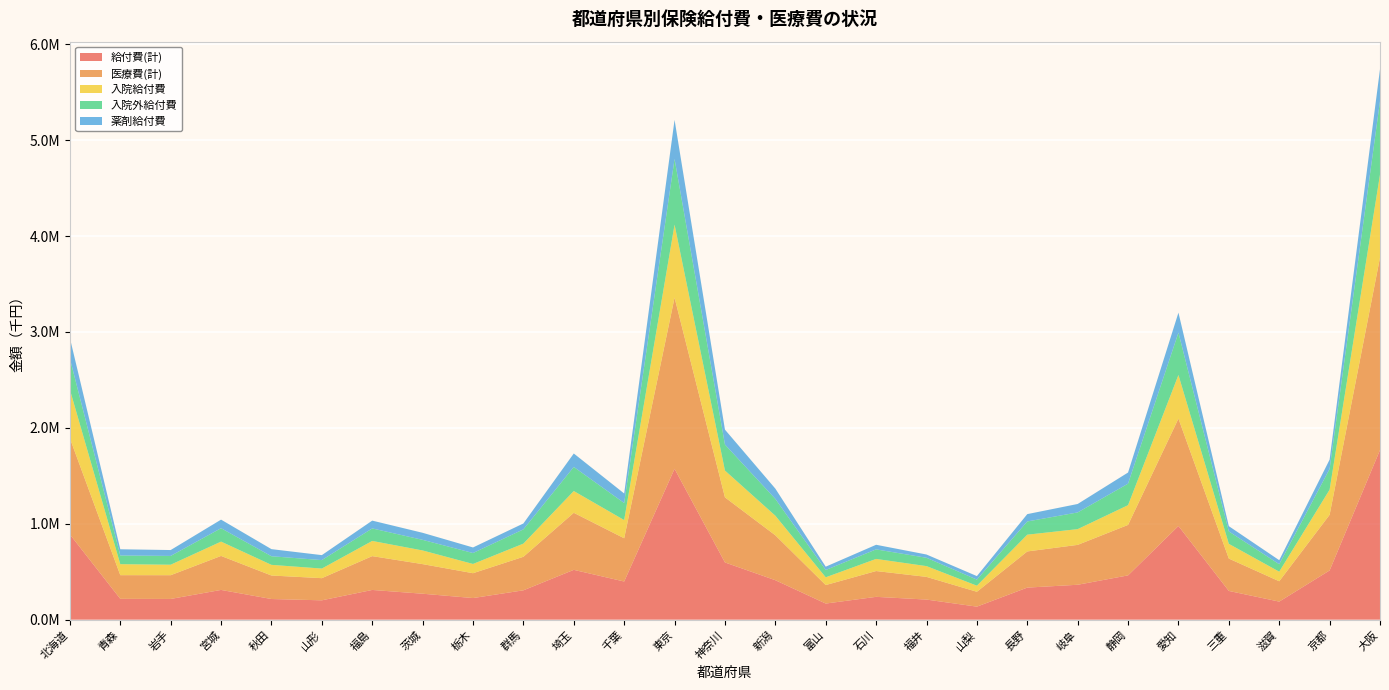

Reading left to right, transcribe all the data shown in this chart.

給付費(計): 888867.7	217505.4	216317.0	310432.4	215628.0	202025.8	310183.6	270848.5	225641.4	306292.3	519649.2	398207.3	1573056.6	596787.5	411699.3	168351.0	238261.8	209811.3	136086.7	334552.0	364202.9	461988.2	976940.3	299818.7	188522.8	513473.5	1768817.8
医療費(計): 1002345.2	246756.0	247572.2	354374.2	245002.0	231008.7	352545.7	308576.4	259021.6	349563.1	594779.1	450721.2	1784583.6	678587.5	468239.7	192790.7	268988.3	236585.9	154984.3	377073.1	415801.1	526236.8	1119575.2	337483.1	212155.7	580020.7	2005726.4
入院給付費: 506865.6	114526.1	109246.8	149287.7	111116.1	100053.3	158353.7	142425.1	96375.8	137272.1	227007.0	189886.8	760625.8	279479.0	204255.4	80784.6	126328.8	112172.5	63350.4	174721.5	164207.2	205808.7	454589.4	153440.5	99881.3	261922.8	865368.4
入院外給付費: 323253.0	90599.2	91623.2	139695.1	89737.2	88254.7	130457.3	110517.9	114085.9	148430.6	250937.0	177565.6	685041.3	270681.2	174953.7	76061.3	99520.9	86913.9	63304.2	137820.3	173986.0	224076.3	441392.7	129332.9	77774.0	216443.2	765503.1
薬剤給付費: 215000.9	64782.1	61384.5	89432.8	74068.9	51853.0	81421.0	73554.9	57918.1	61752.7	140337.1	99468.9	407296.8	155829.3	107384.7	34835.3	47971.4	34078.9	36899.8	76529.9	88192.9	116282.7	208403.2	55111.6	42096.8	97264.4	333555.3